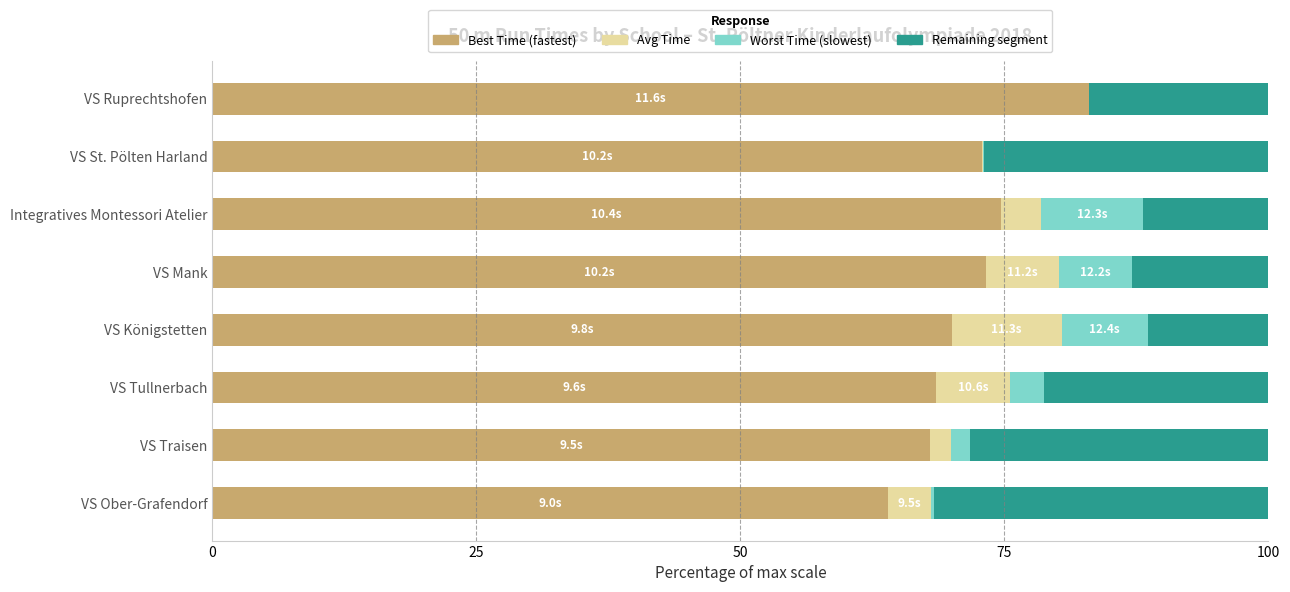

What is the total value across all series at VS Königstetten?

100.0